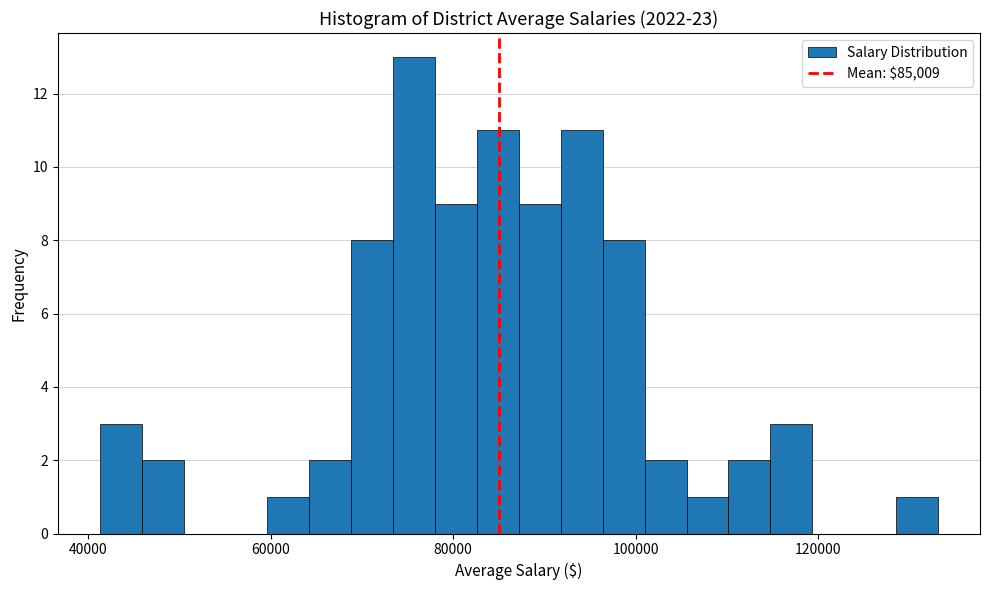

Around what value on the x-axis is the tallest bar? Give the approximate position of its centre, as read against the axis.

76000